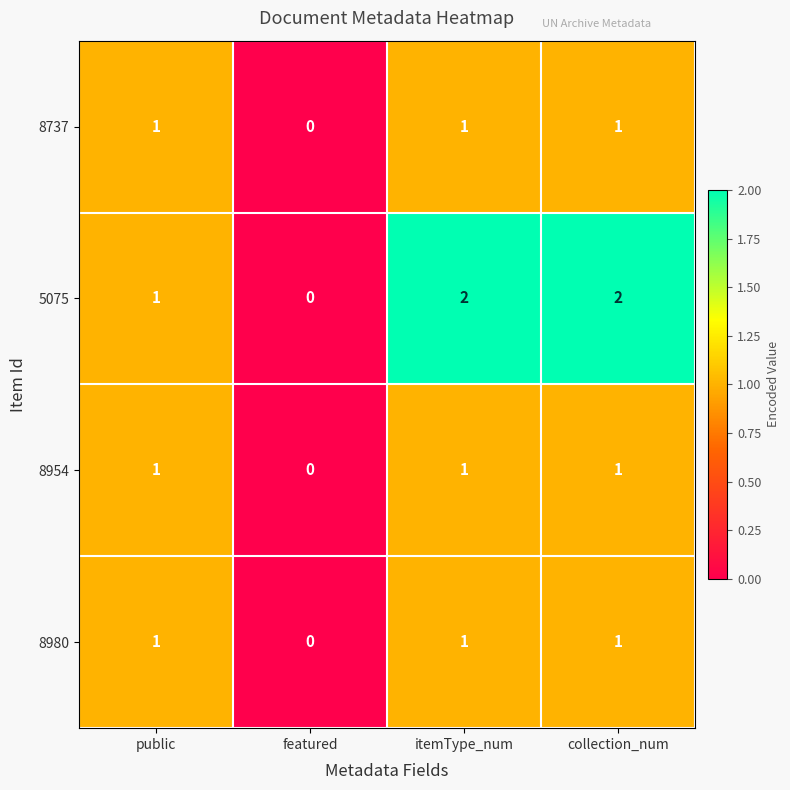

Reading left to right, extract all data points from this chart.

8737: public=1	featured=0	itemType_num=1	collection_num=1
5075: public=1	featured=0	itemType_num=2	collection_num=2
8954: public=1	featured=0	itemType_num=1	collection_num=1
8980: public=1	featured=0	itemType_num=1	collection_num=1